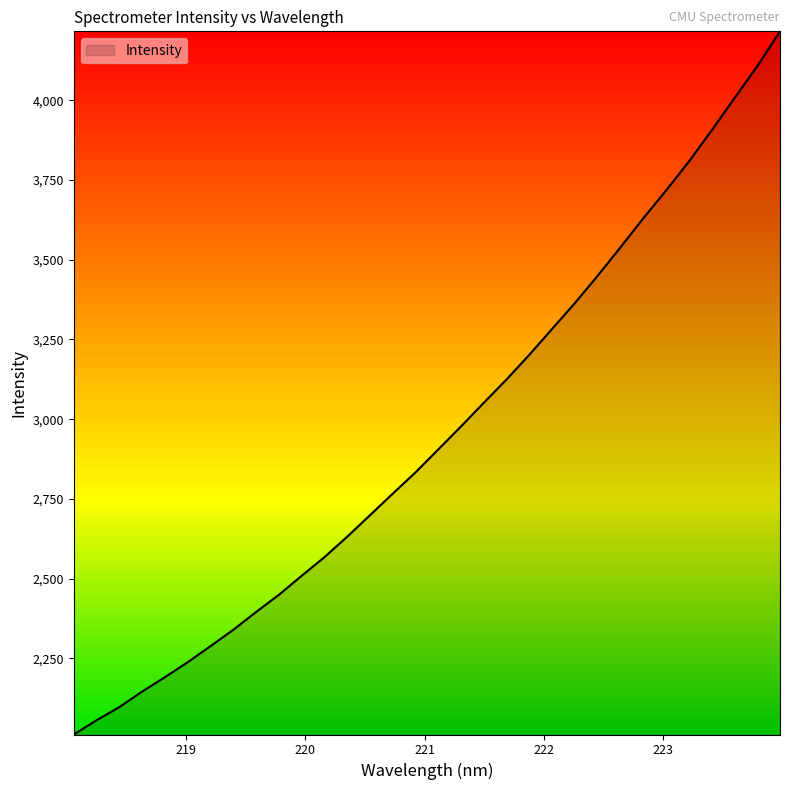

What is the maximum value shown in the chart?

4216.3